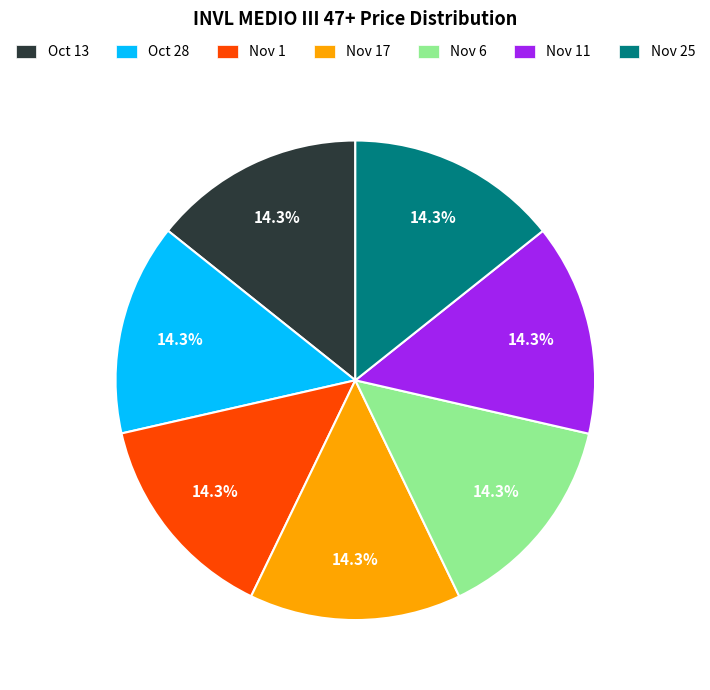

Combined, do Nov 25 and Nov 11 account for over 50%?

No